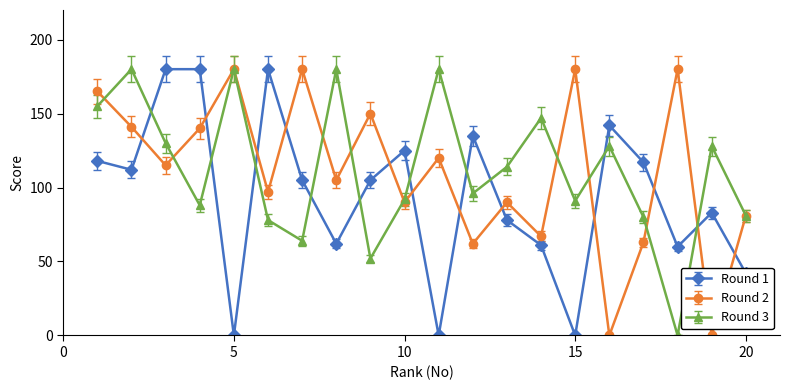

True or false: Round 2 has more than 1 interior local peaks.

True